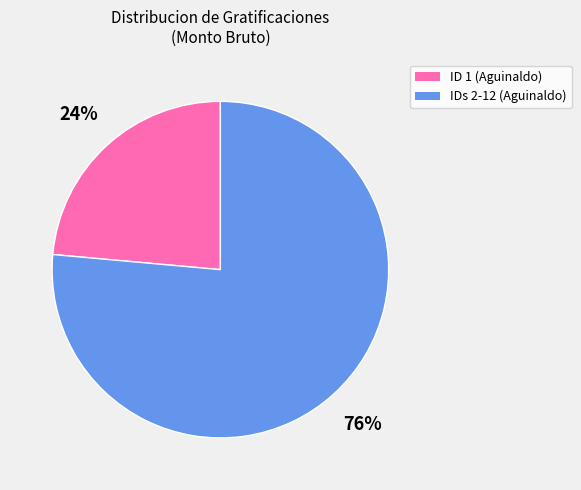

To the nearest percent, what is the average slice percentage?

50%